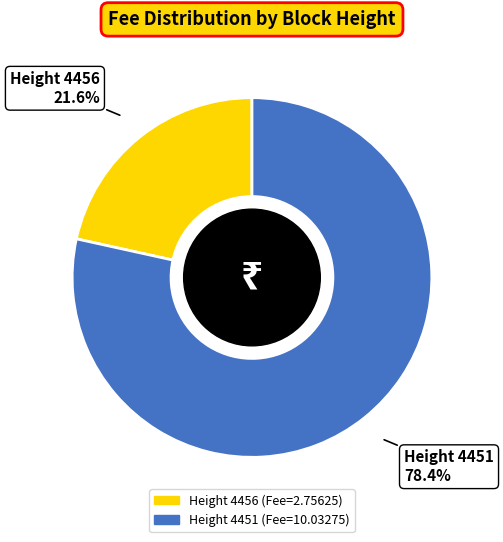

To the nearest percent, what is the difference between the largest and smallest slice percentages?

57%